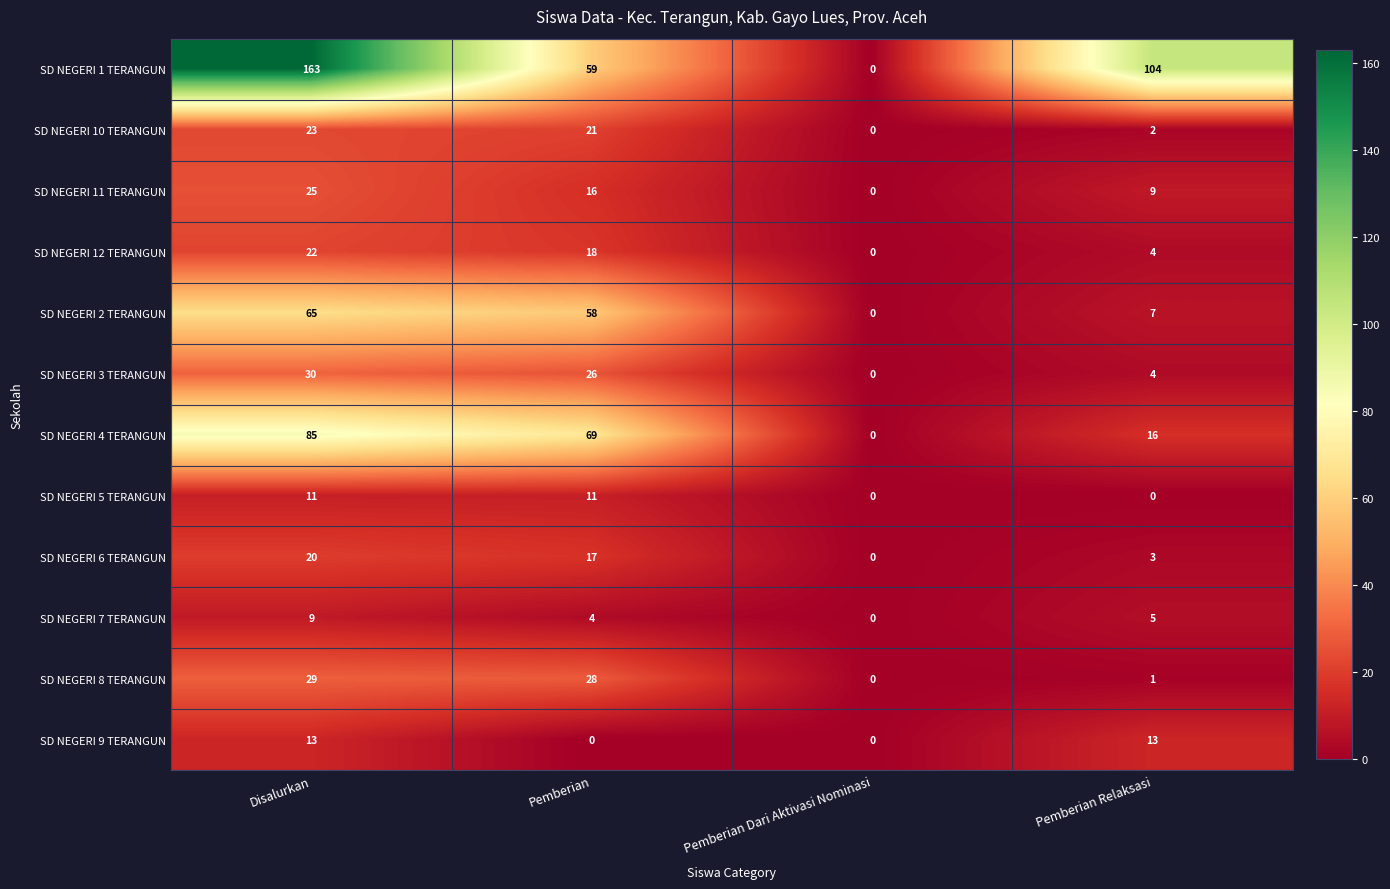

What is the spread (max minus min) of values at Pemberian Relaksasi?

104